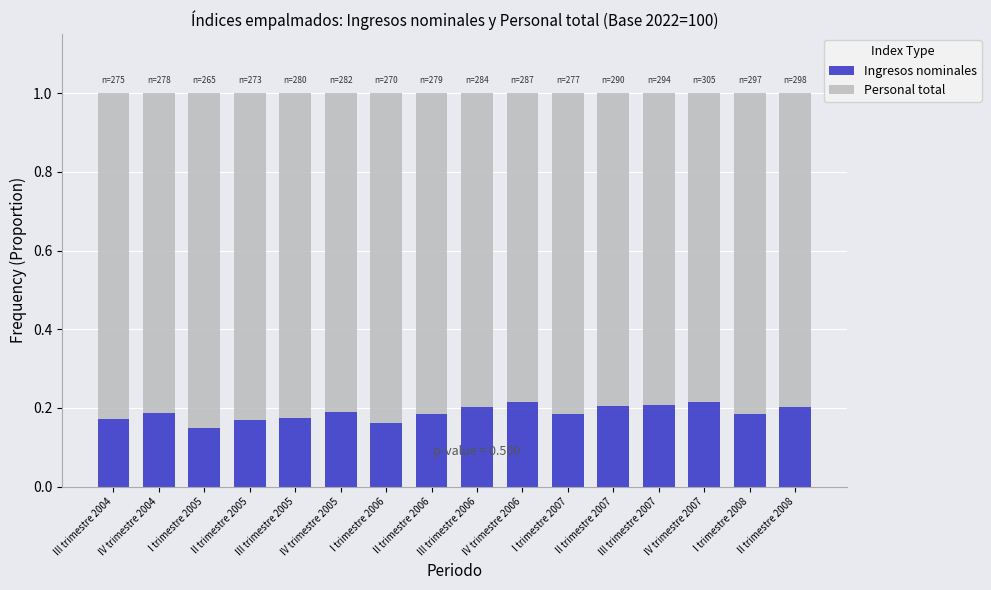

How many distinct data groups are displayed?

2